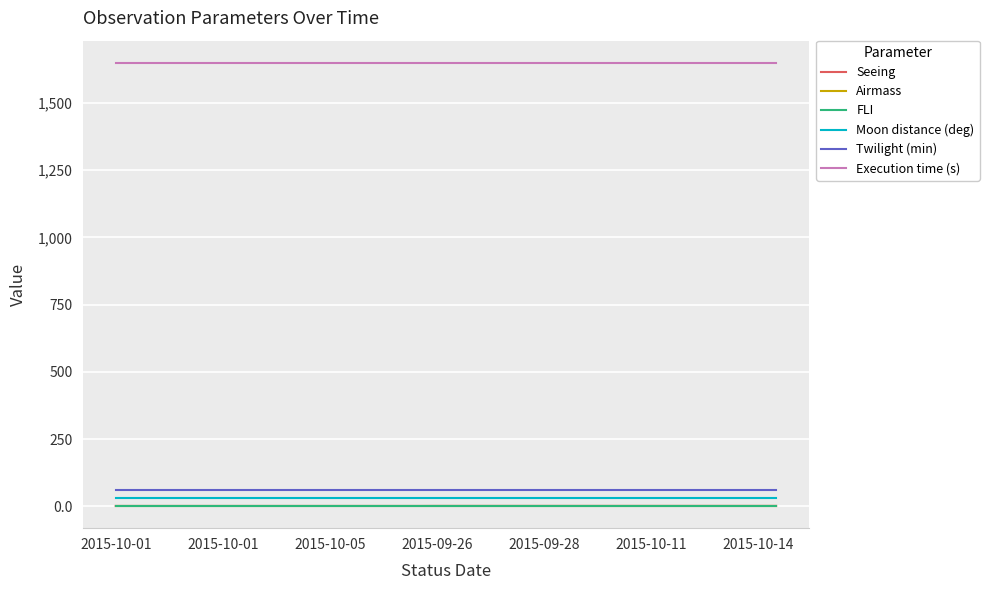

Which series has the largest total across all categories?

Execution time (s)